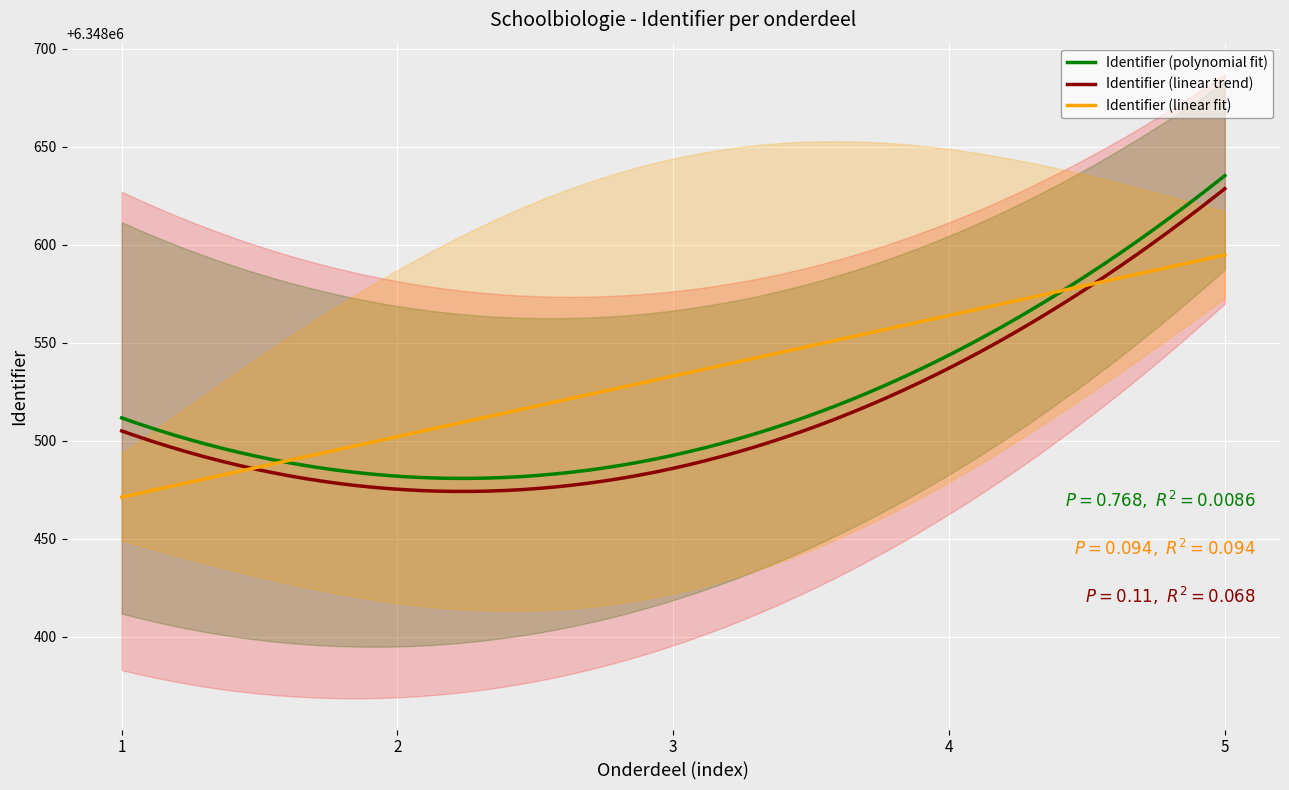

True or false: Identifier (linear trend) and Identifier (polynomial fit) cross at least once.

False